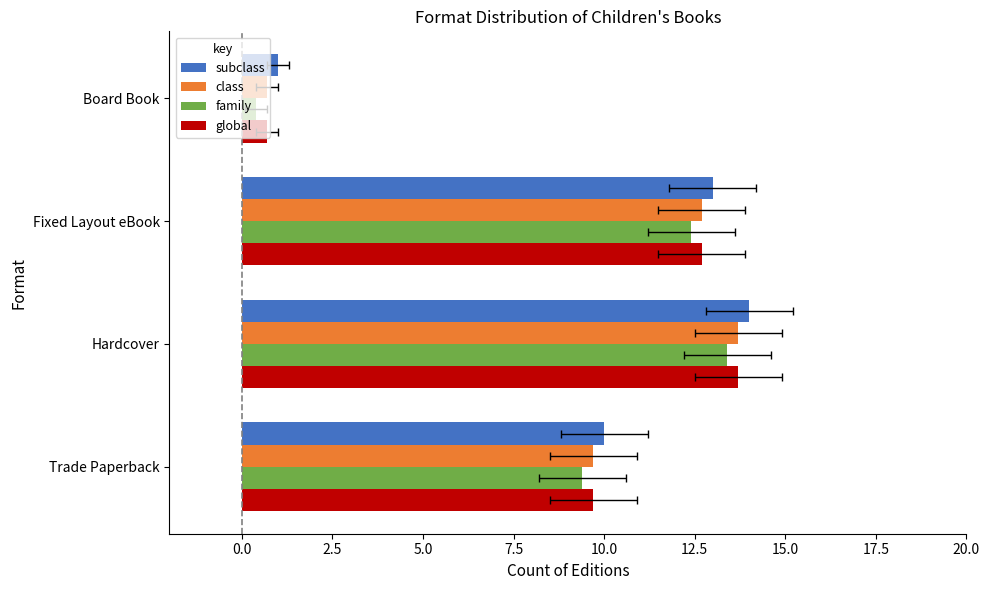

Reading right to left, transcribe all the data shown in this chart.

subclass: 1.0	13.0	14.0	10.0
class: 0.7	12.7	13.7	9.7
family: 0.4	12.4	13.4	9.4
global: 0.7	12.7	13.7	9.7